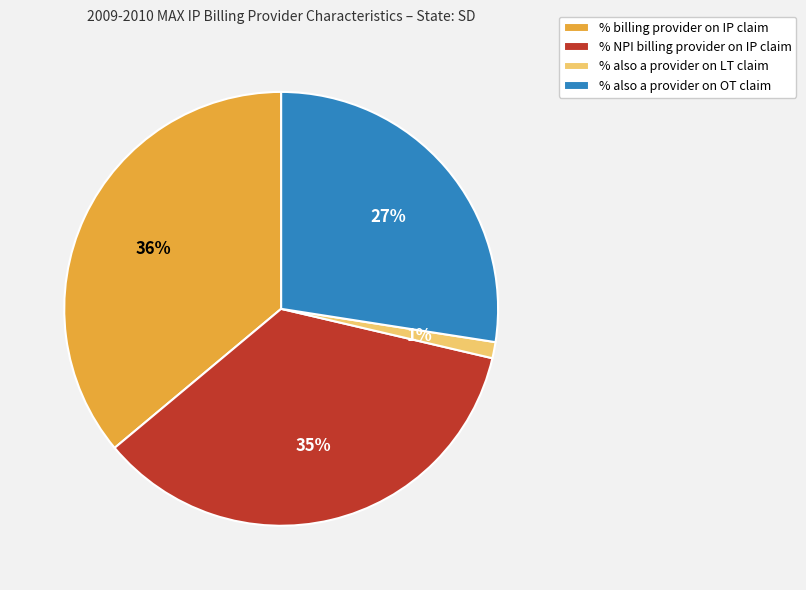

Combined, do % NPI billing provider on IP claim and % billing provider on IP claim account for over 50%?

Yes